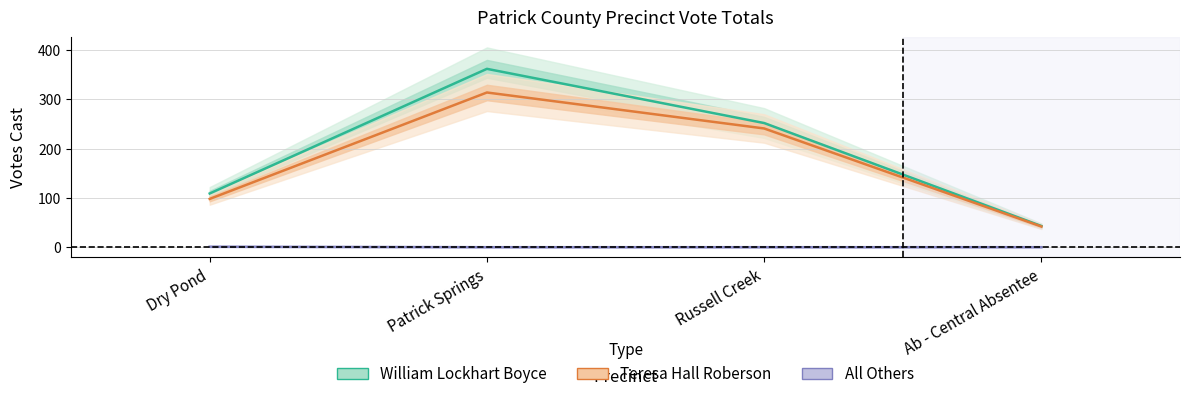

Reading left to right, list all the values displayed in this chart.

William Lockhart Boyce: 109	362	252	43
Teresa Hall Roberson: 98	314	241	42
All Others: 1	0	0	0